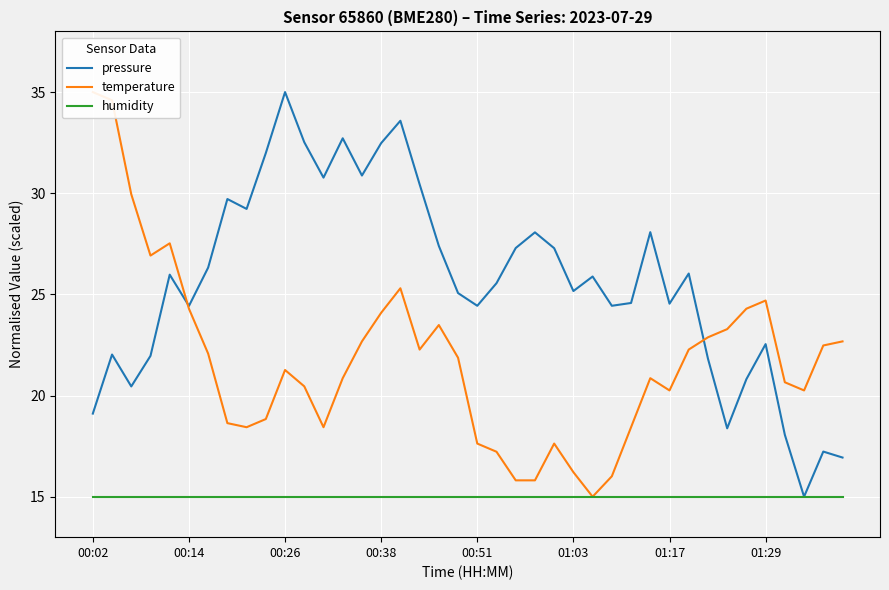

Is it true that pressure equals 31.6 at 01:29?

False